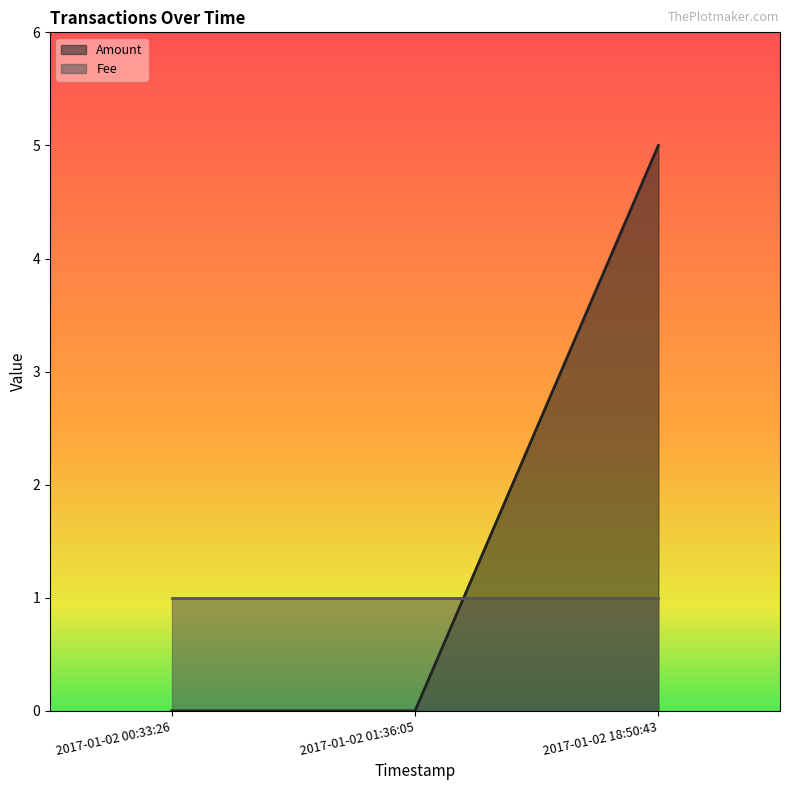

Which has a higher value, 2017-01-02 18:50:43 or 2017-01-02 00:33:26?

2017-01-02 18:50:43